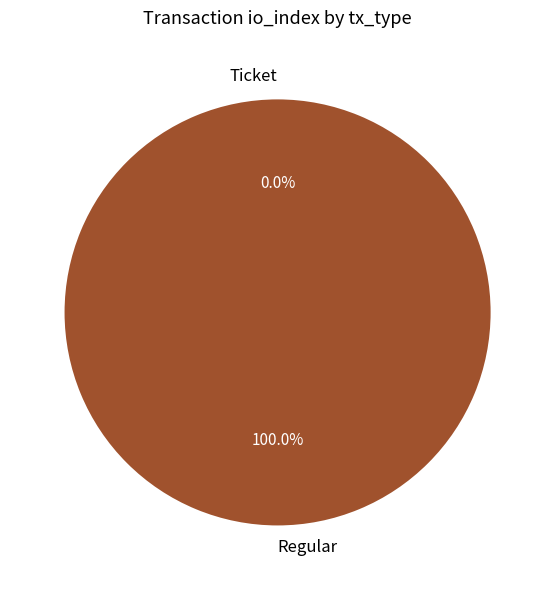

How many segments does this pie chart have?

2